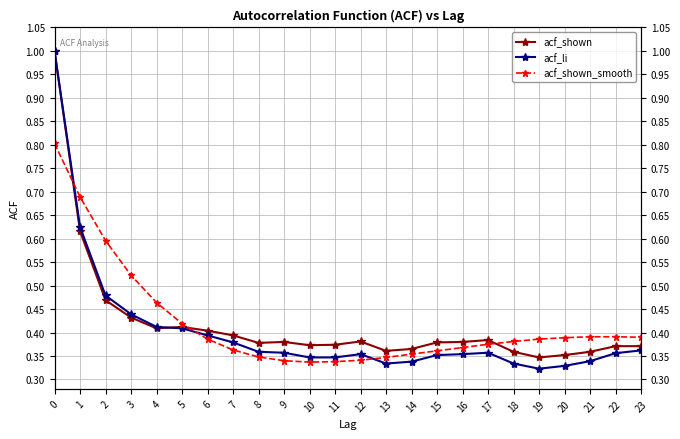

How many lines are shown in the chart?

3